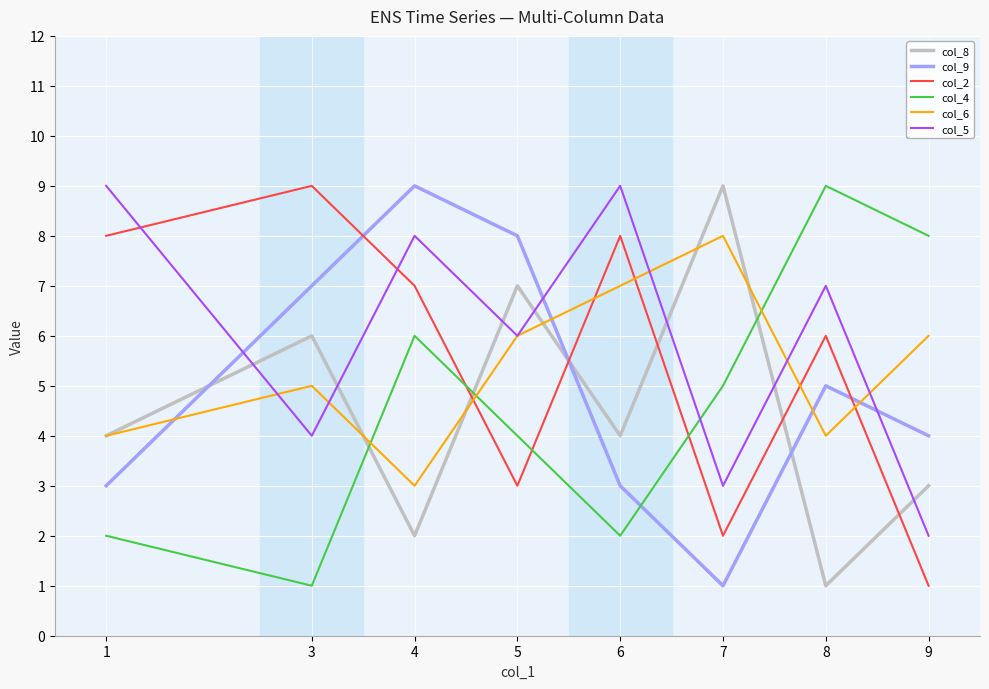

What is the sum of all col_5 values?

48